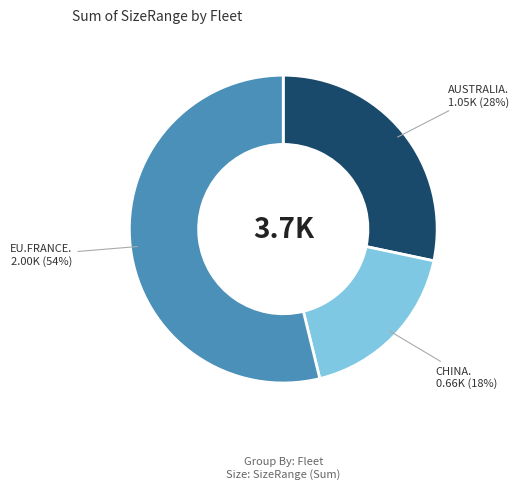

Does any single category account for the majority?

Yes